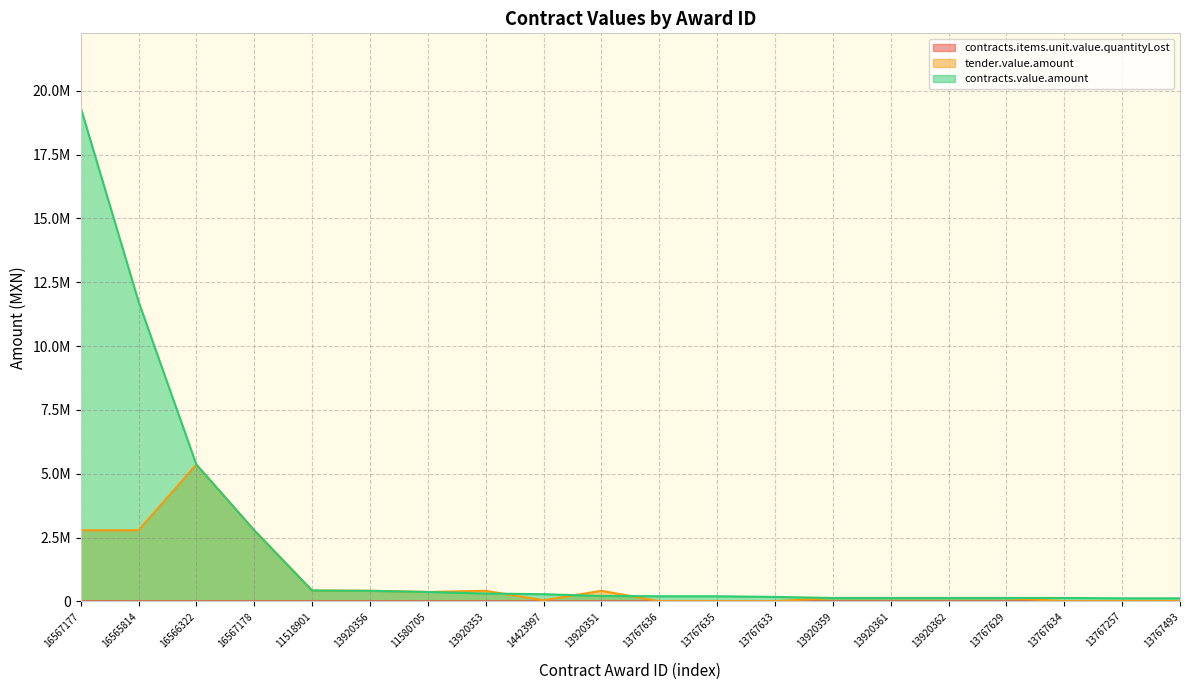

True or false: contracts.value.amount has more than 2 interior local peaks.

False